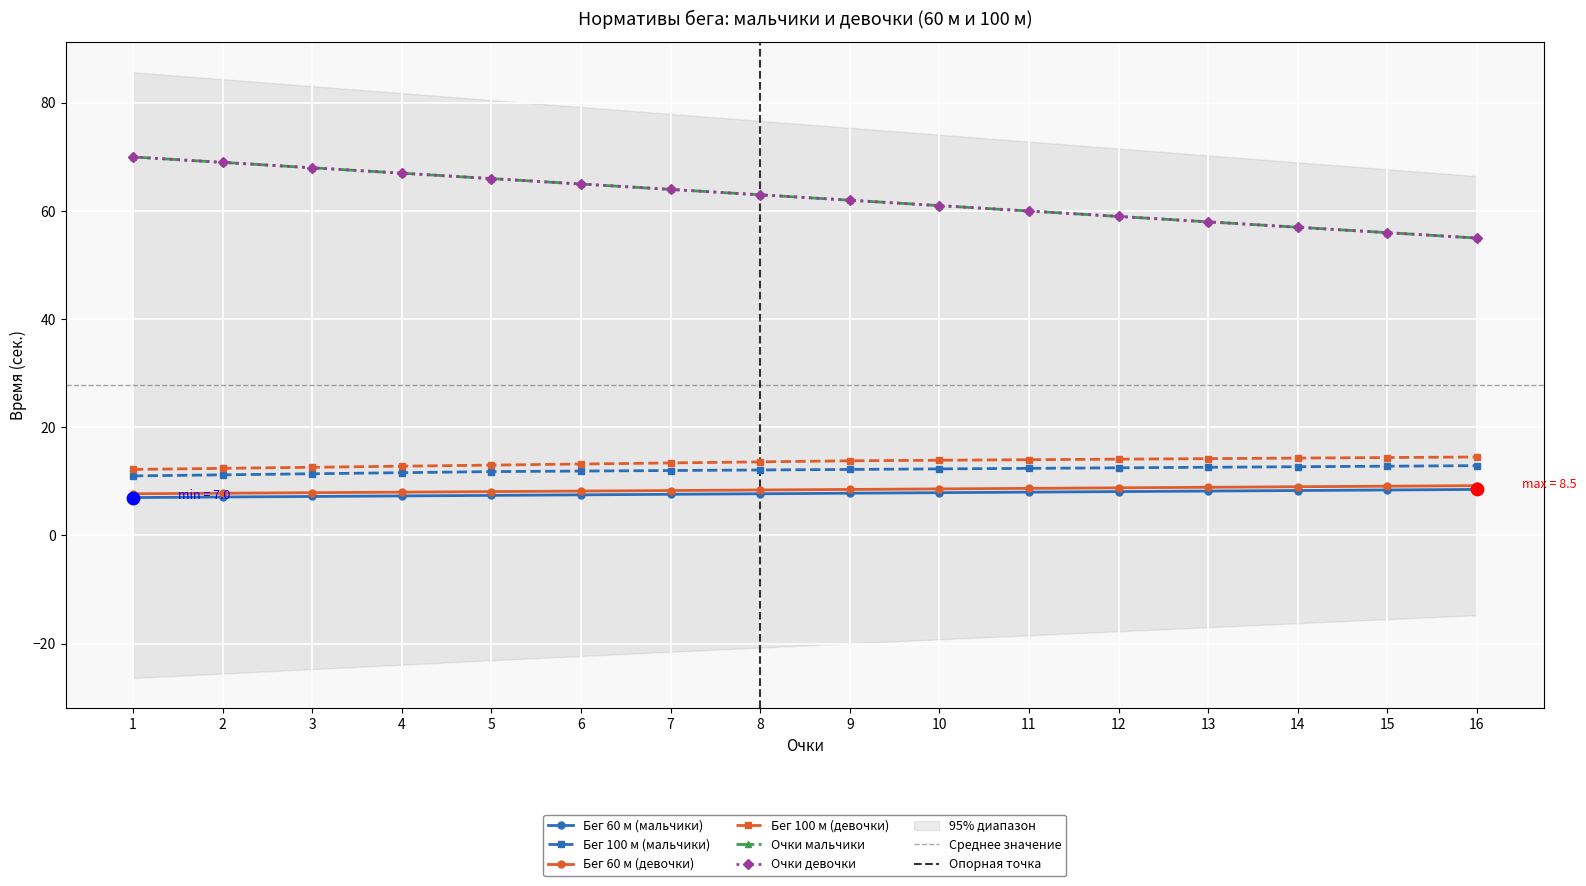

What are all the series names shown in the legend?

Бег 60 м (мальчики), Бег 100 м (мальчики), Бег 60 м (девочки), Бег 100 м (девочки), Очки мальчики, Очки девочки